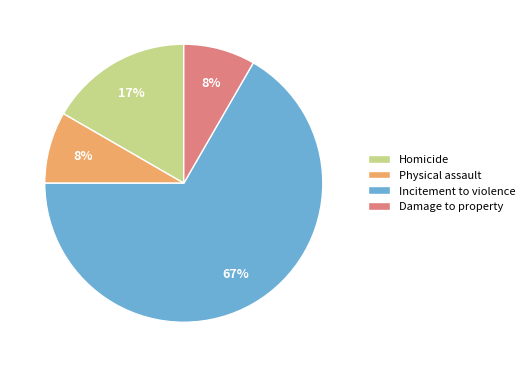

Which category has the biggest portion of the pie?

Incitement to violence